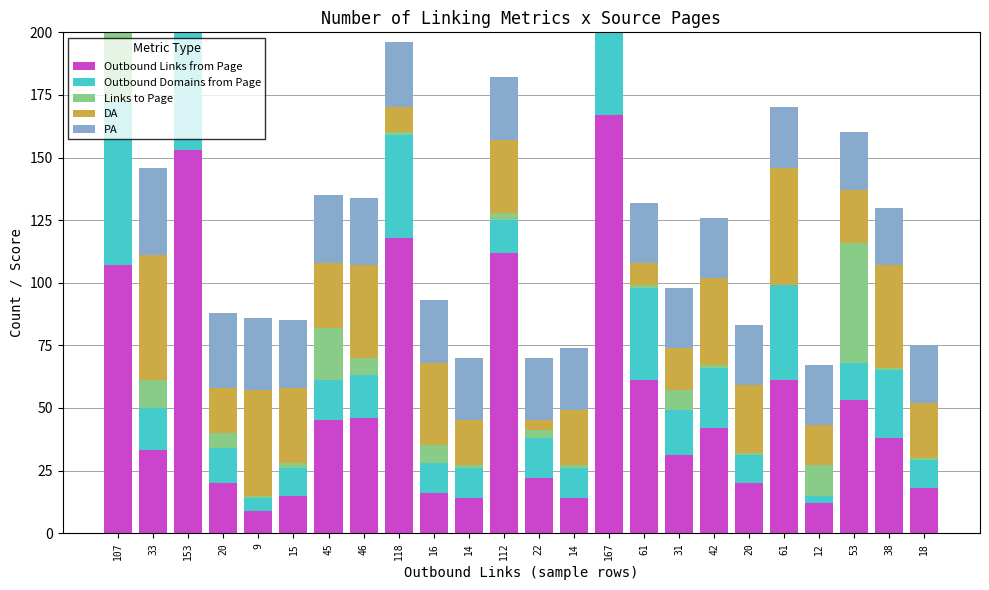

Is it true that PA equals 11 at 61?

False